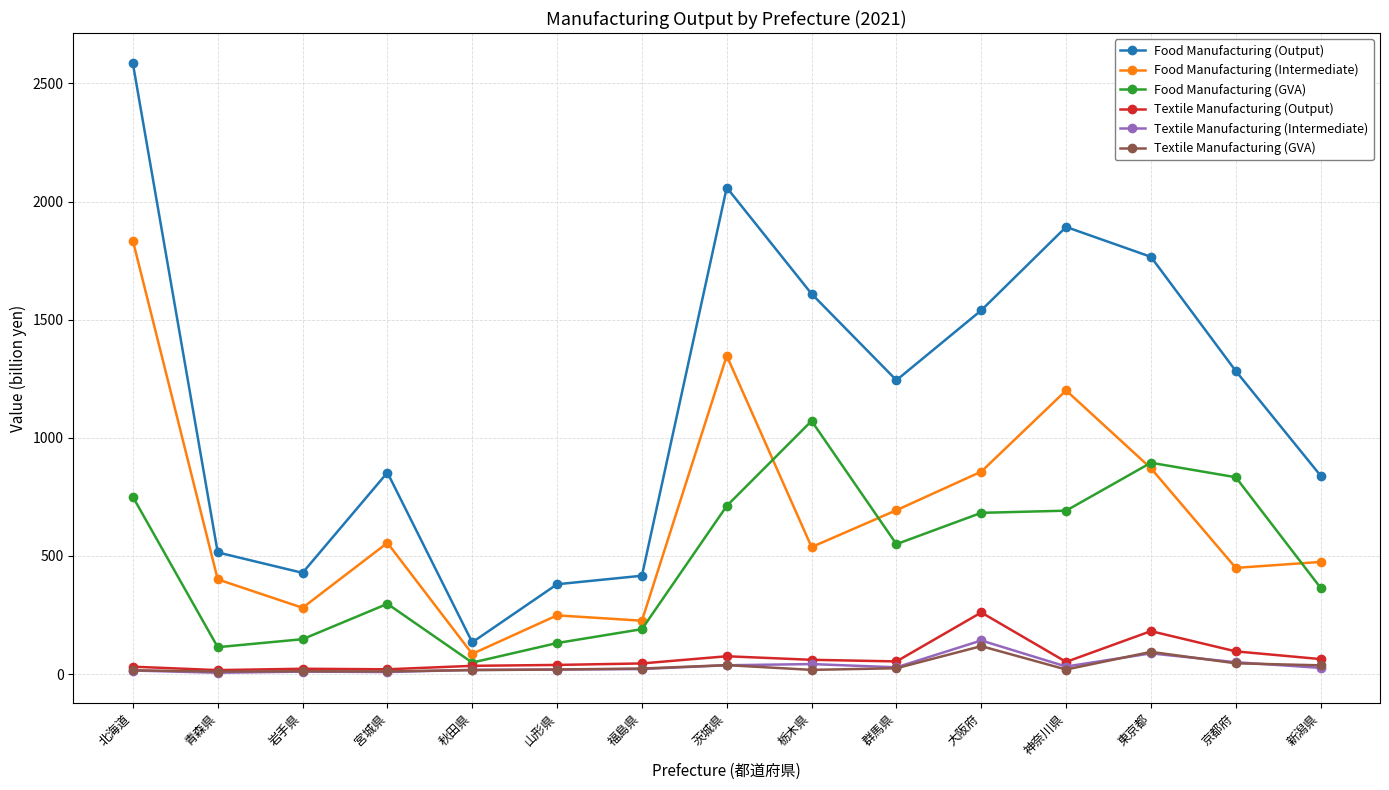

What is the value of the Textile Manufacturing (GVA) point at the 12th from the left?

19.6